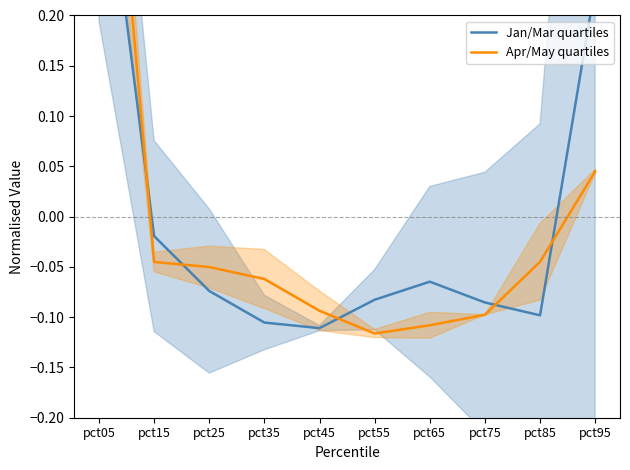

In Jan/Mar quartiles, how many points are higher than both neighbors (excluding endpoints)?

1